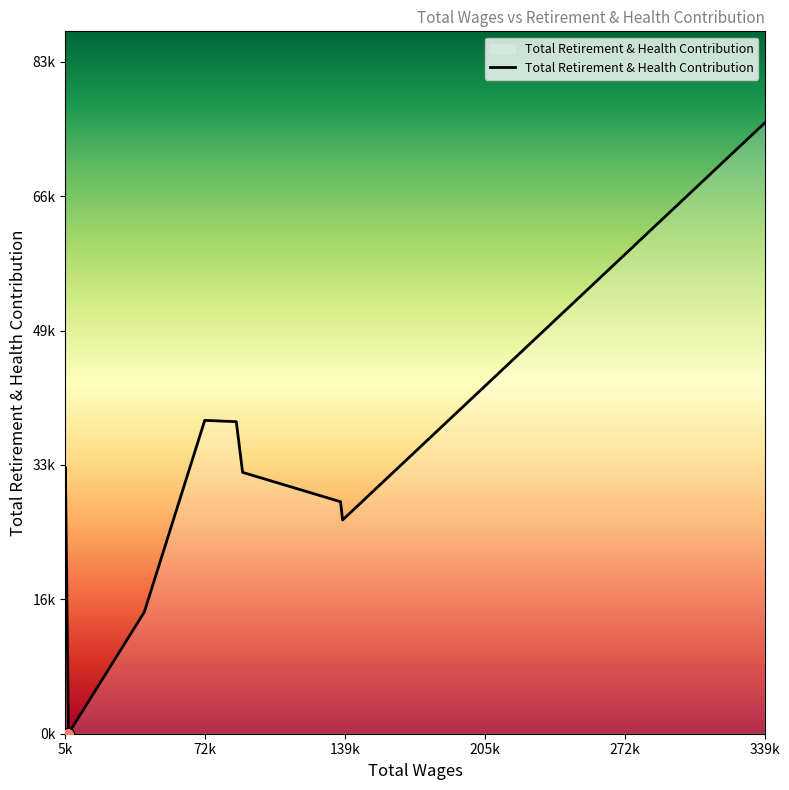

What is the ratio of the value at 90258.0 to the value at 87253.0?

0.8